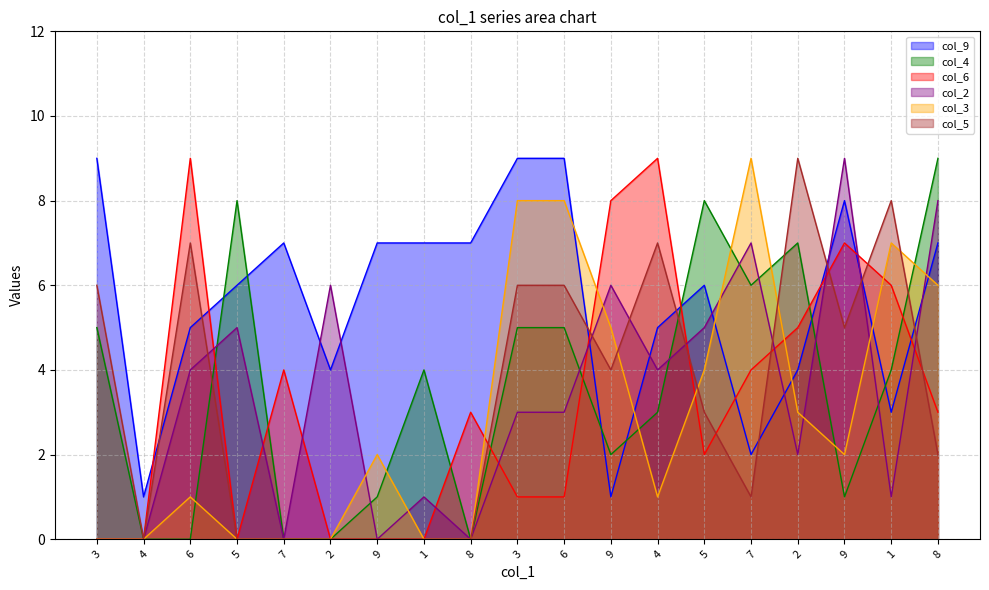

Reading left to right, what are all the values shown in this chart?

col_9: 9	1	5	6	7	4	7	7	7	9	9	1	5	6	2	4	8	3	7
col_4: 5	0	0	8	0	0	1	4	0	5	5	2	3	8	6	7	1	4	9
col_6: 0	0	9	0	4	0	0	0	3	1	1	8	9	2	4	5	7	6	3
col_2: 0	0	4	5	0	6	0	1	0	3	3	6	4	5	7	2	9	1	8
col_3: 0	0	1	0	0	0	2	0	0	8	8	5	1	4	9	3	2	7	6
col_5: 6	0	7	0	0	0	0	0	0	6	6	4	7	3	1	9	5	8	2